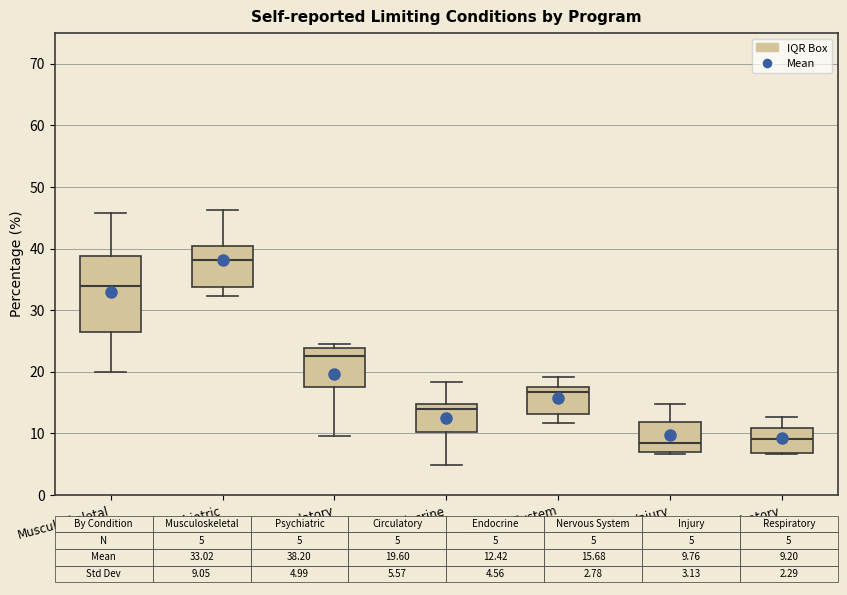

Reading left to right, read every box against the y-axis: the position of its median line, the range the box covers, and the ends of its whiskers. The values are not printed on the chart, so give them approximately, as read against the axis.

Musculoskeletal: median 34, box 27 to 39, whiskers 20 to 46
Psychiatric: median 38, box 34 to 40, whiskers 32 to 46
Circulatory: median 23, box 18 to 24, whiskers 10 to 25
Endocrine: median 14, box 10 to 15, whiskers 5 to 18
Nervous System: median 17, box 13 to 18, whiskers 12 to 19
Injury: median 9, box 7 to 12, whiskers 7 to 15
Respiratory: median 9, box 7 to 11, whiskers 7 to 13